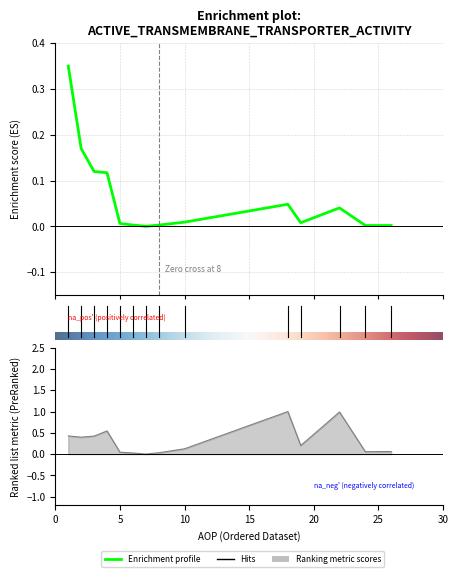

Is this an area chart (filled region under the line)?

No